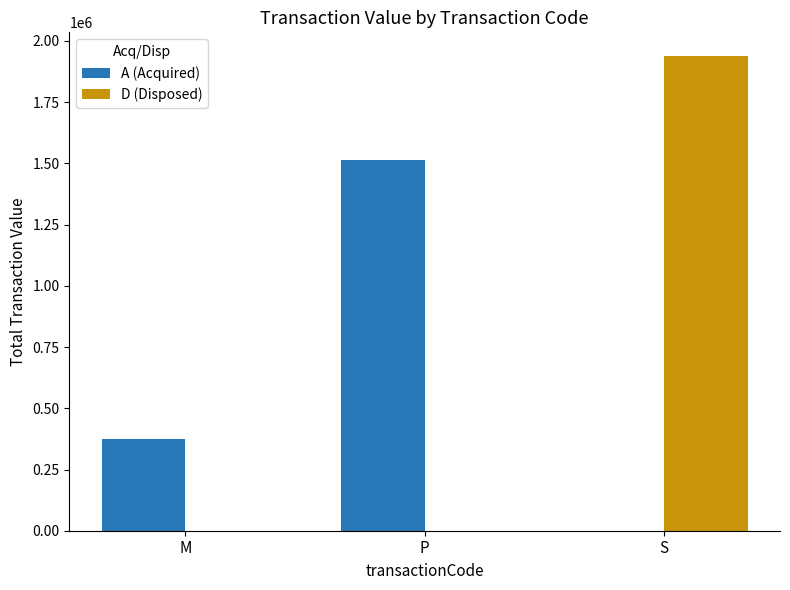

Which series has the largest total across all categories?

D (Disposed)